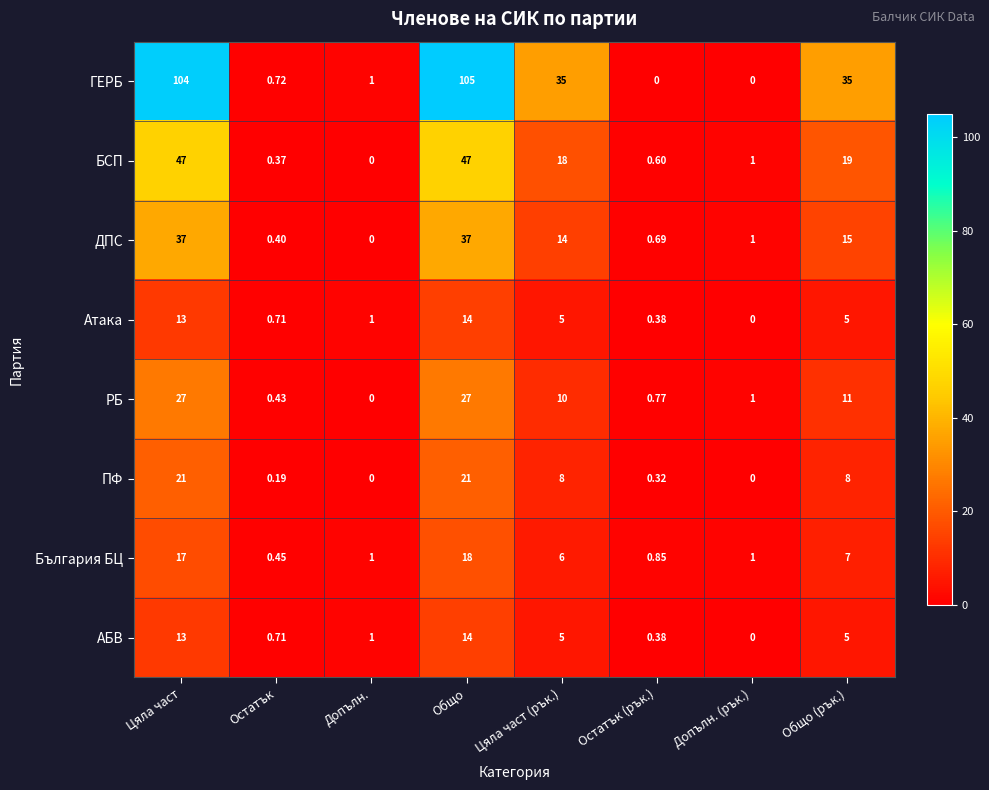

Where is България БЦ nearest to the value 9?

Общо (рък.)